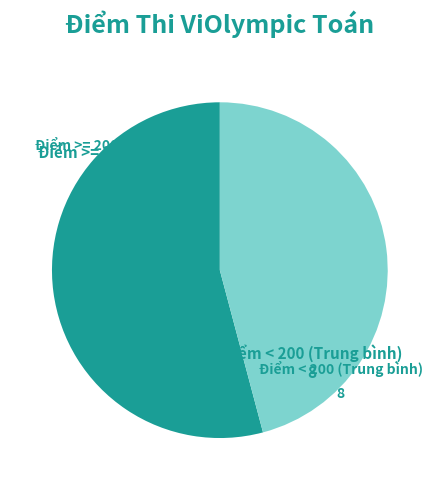

Is the sum of Điểm < 200 (Trung bình) and Điểm >= 200 (Khá - Giỏi) greater than half?

Yes